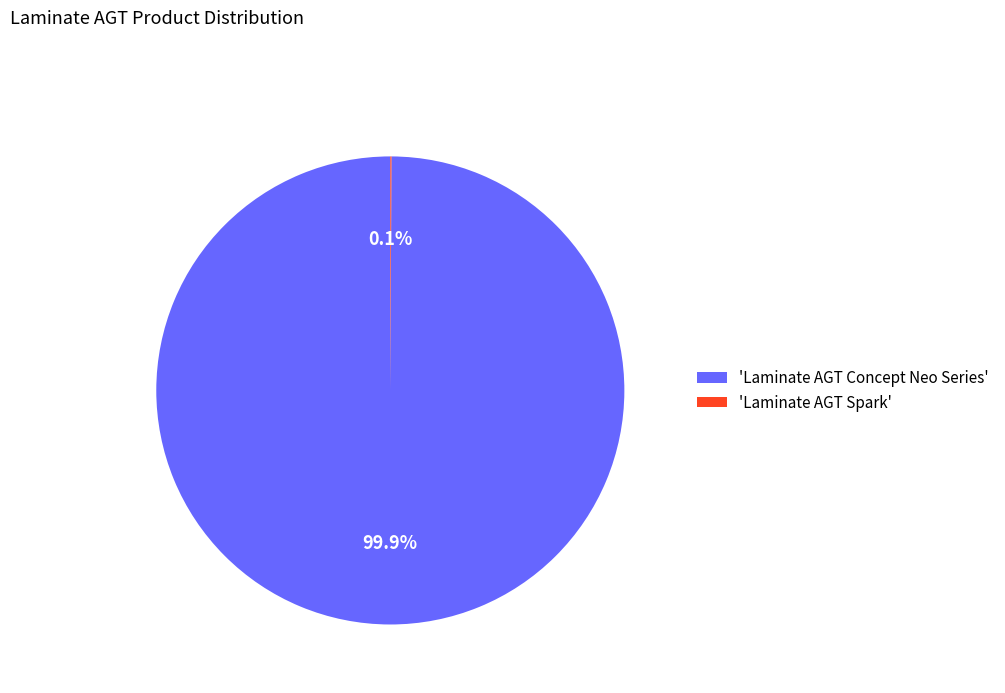

What portion of the pie excludes 'Laminate AGT Concept Neo Series'?

0.1%